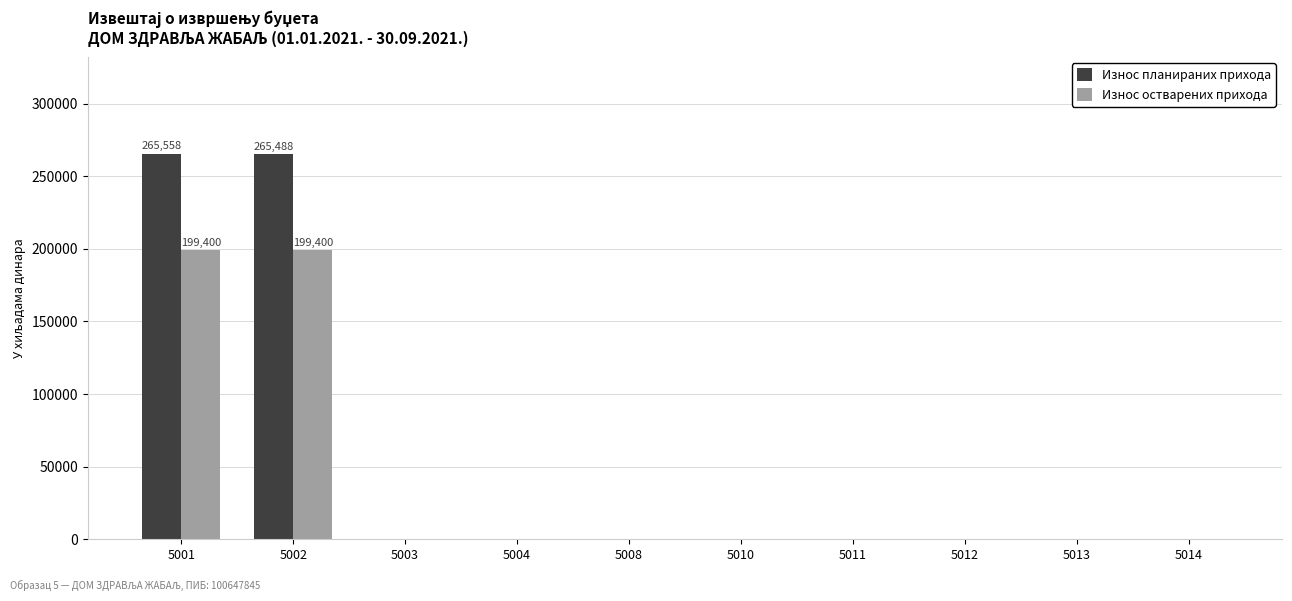

Which series has the largest total across all categories?

Износ планираних прихода